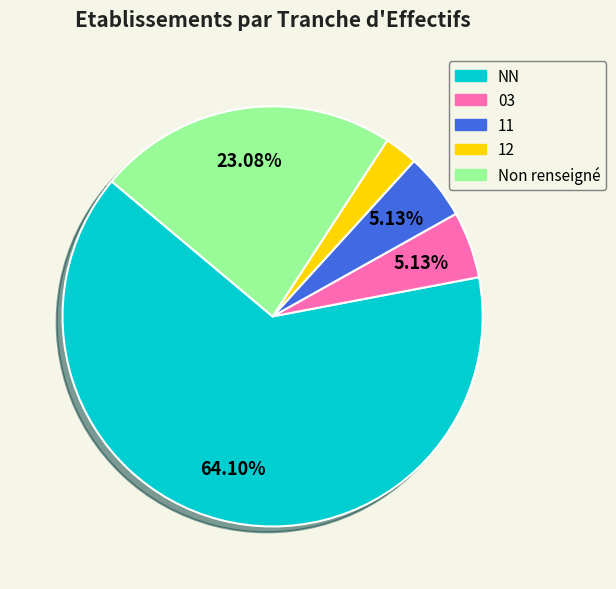

How many segments does this pie chart have?

5